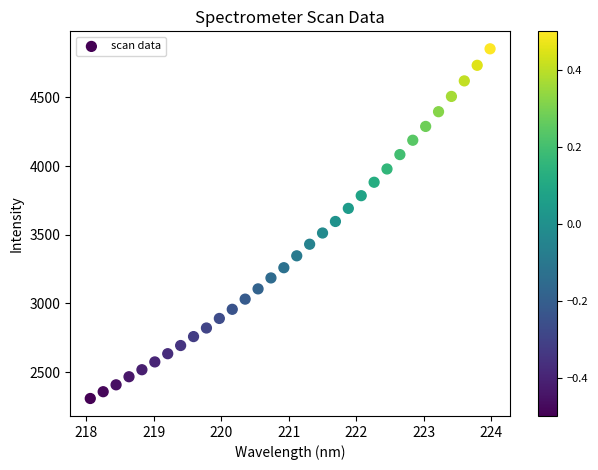

What is the range of X values (max minus min)?

5.9